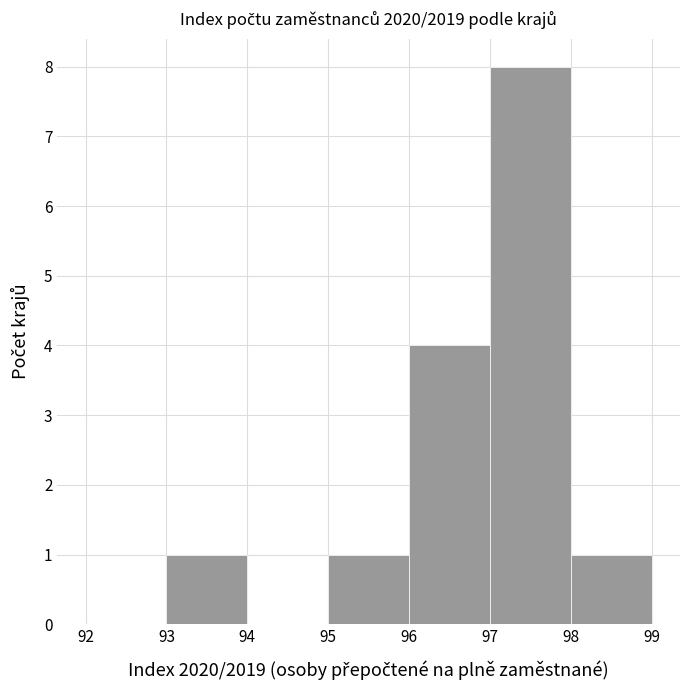

Reading left to right, list every bar in this chart as the range it spans on the x-axis followed by its height. The values are not printed on the chart, so give them approximately, as read against the axis.

92 to 93: 0
93 to 94: 1
94 to 95: 0
95 to 96: 1
96 to 97: 4
97 to 98: 8
98 to 99: 1